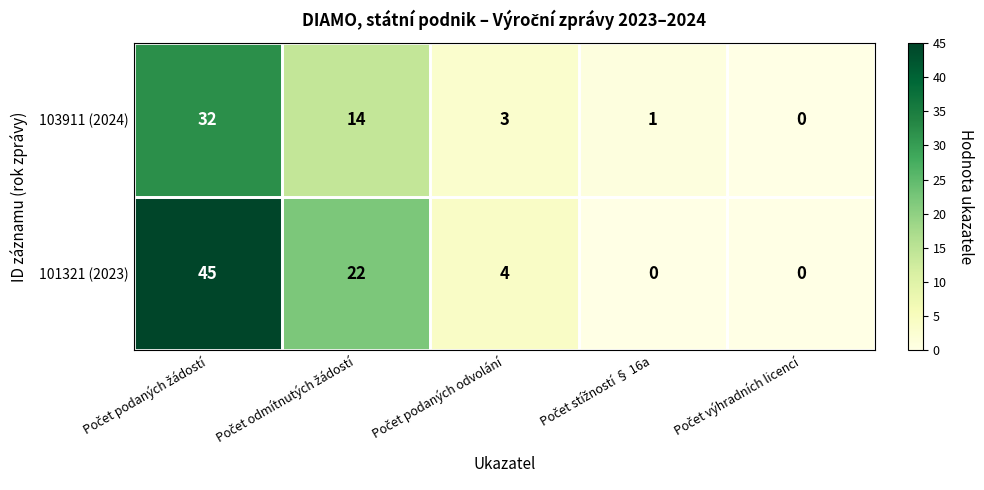

Which series has the largest range (max minus min)?

101321 (2023)